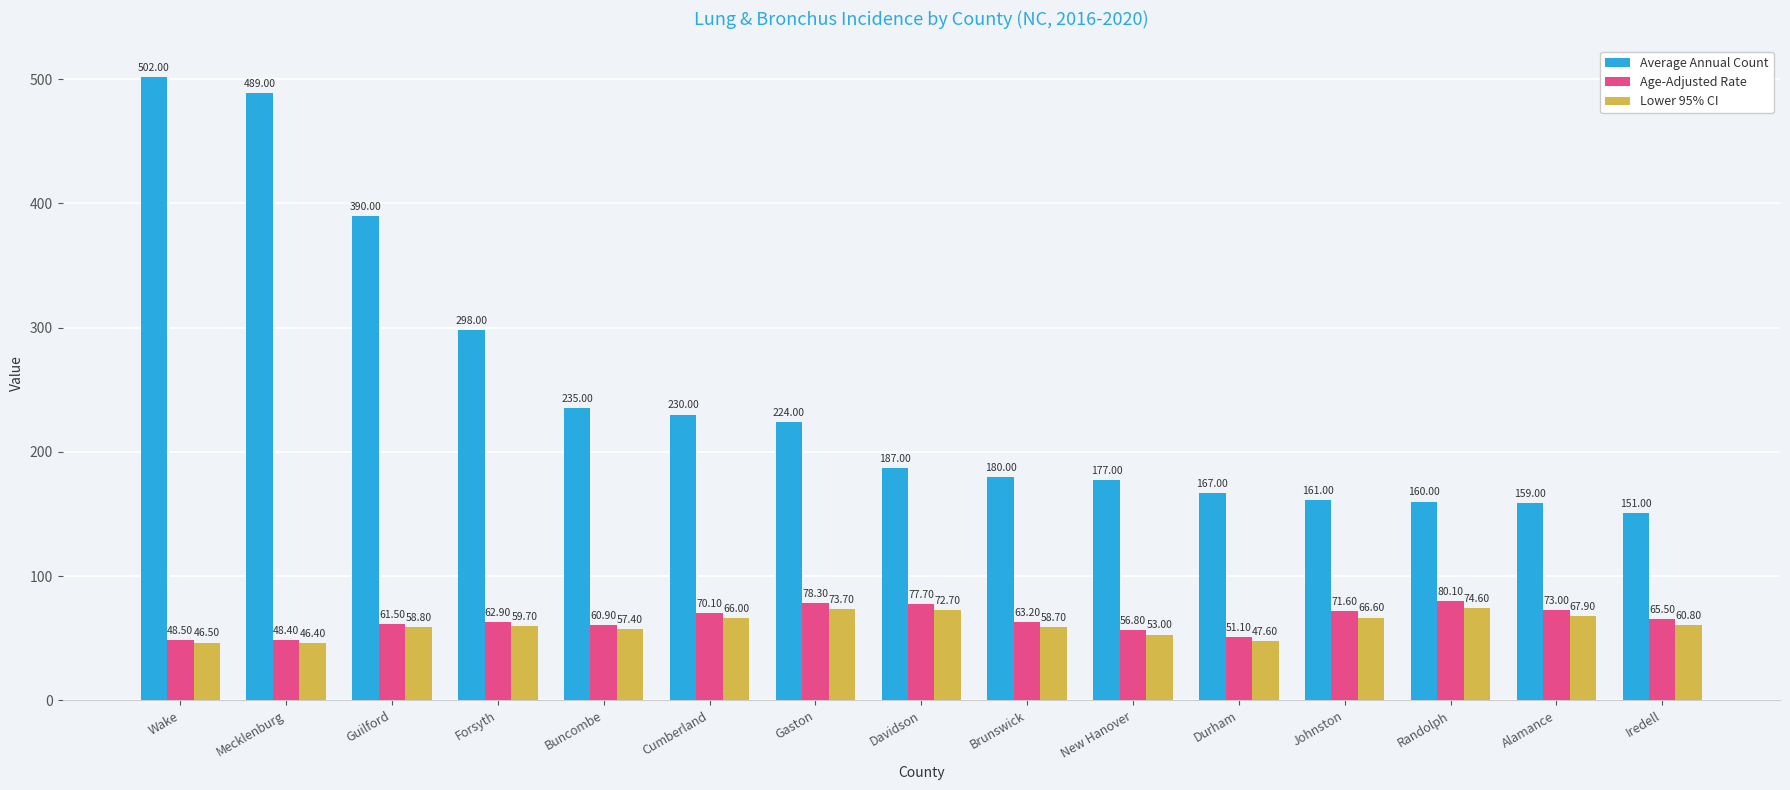

What is the greatest value displayed?

502.0